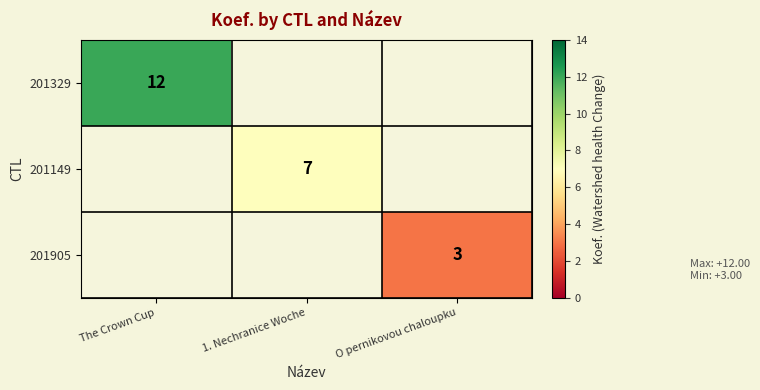

Which has a higher value, O pernikovou chaloupku or The Crown Cup?

The Crown Cup